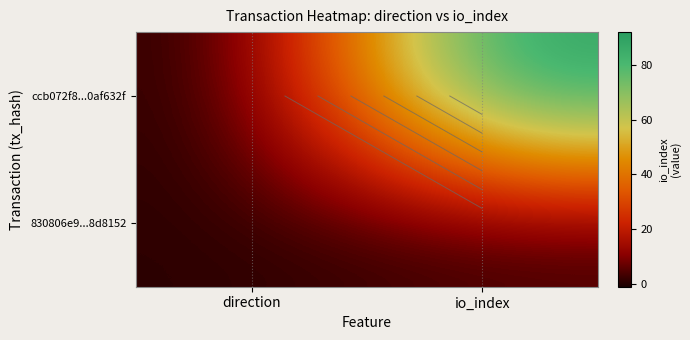

Is it true that 830806e9...8d8152 equals 1 at io_index?

False